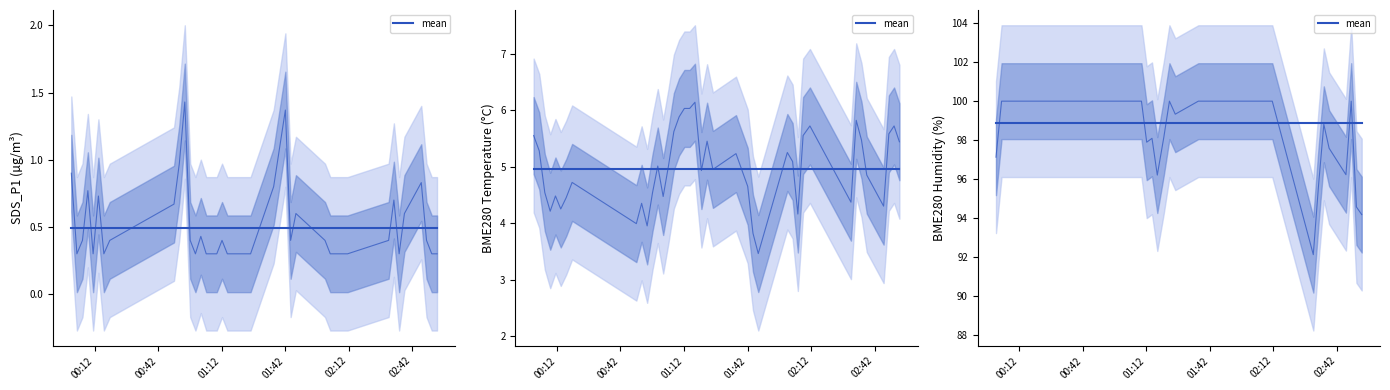

True or false: BME280_temperature and SDS_P1 cross at least once.

False